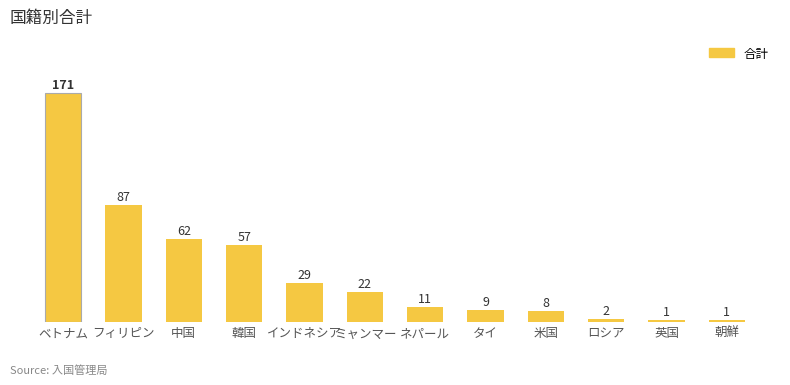

Is it true that the value at ベトナム is 171?

True